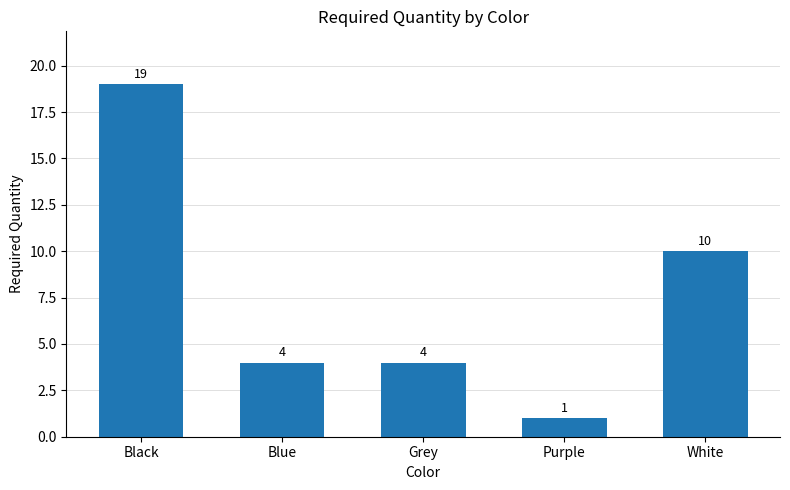

What position from the right is Blue?

4